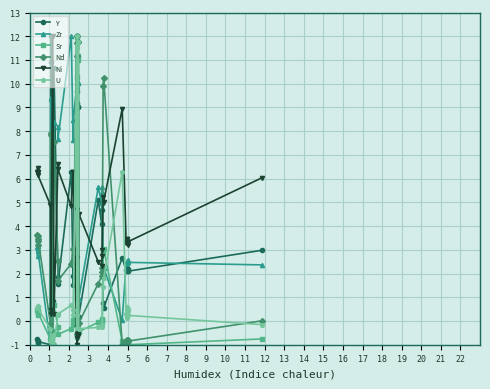

Rank the series by their maximum value, from highest to lowest.

Y, Zr, Sr, Nd, Ni, U